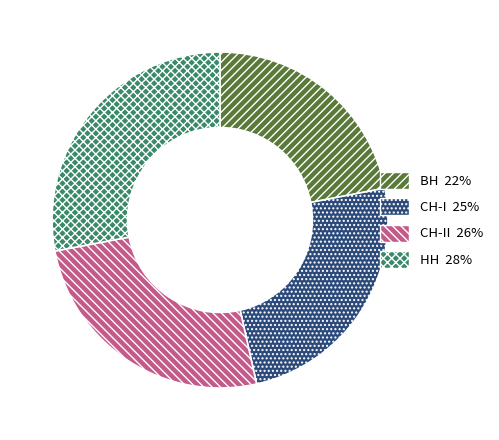

Does any single category account for the majority?

No